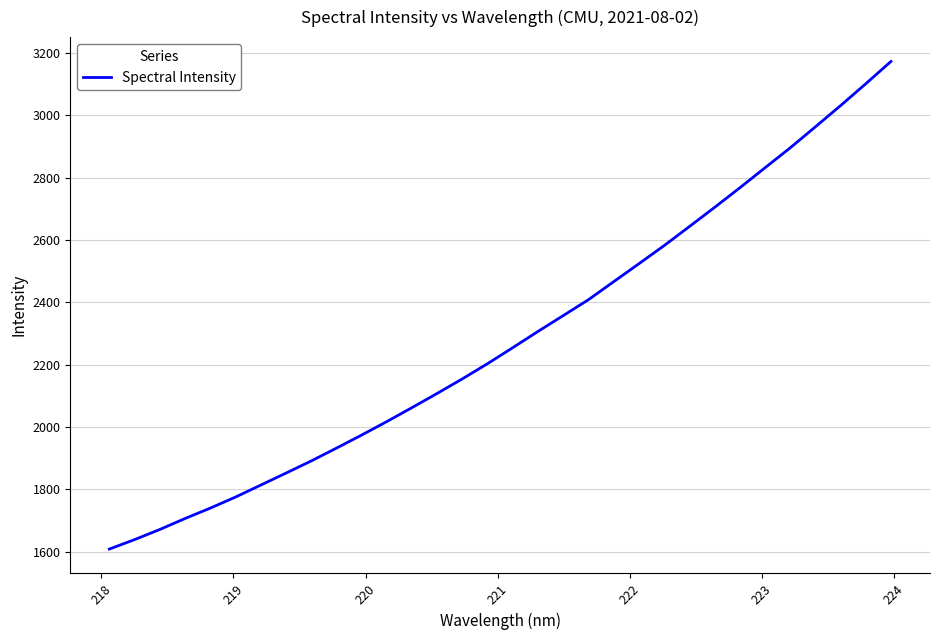

What is the maximum value shown in the chart?

3173.0